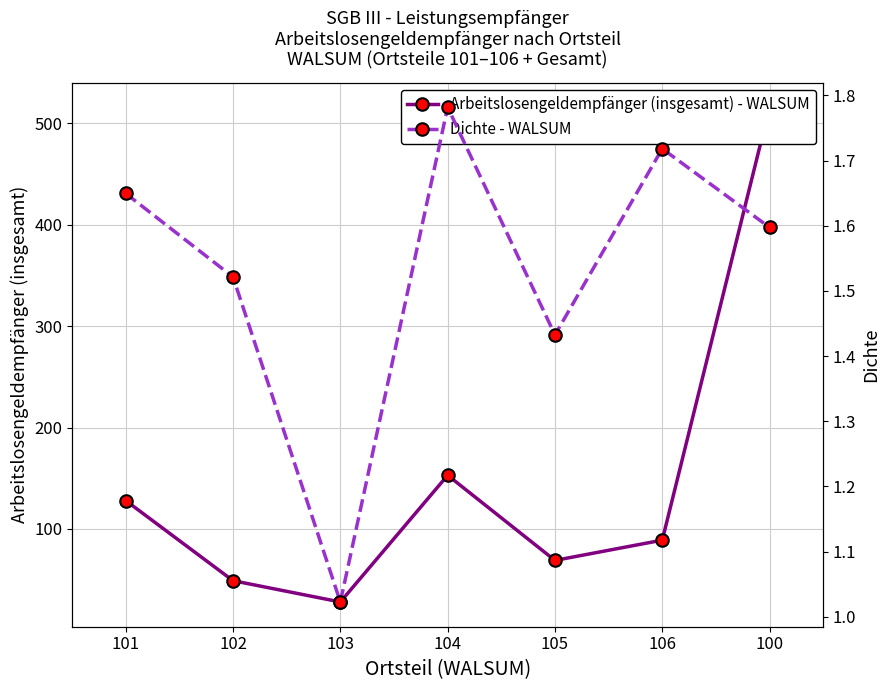

What is the sum of all Dichte - WALSUM values?

10.7